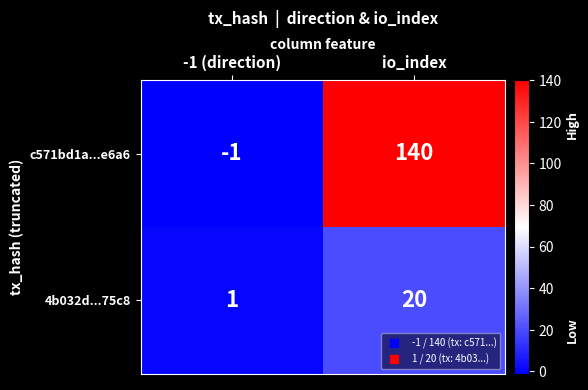

Reading left to right, what are all the values shown in this chart?

c571bd1a...e6a6: -1	140
4b032d...75c8: 1	20